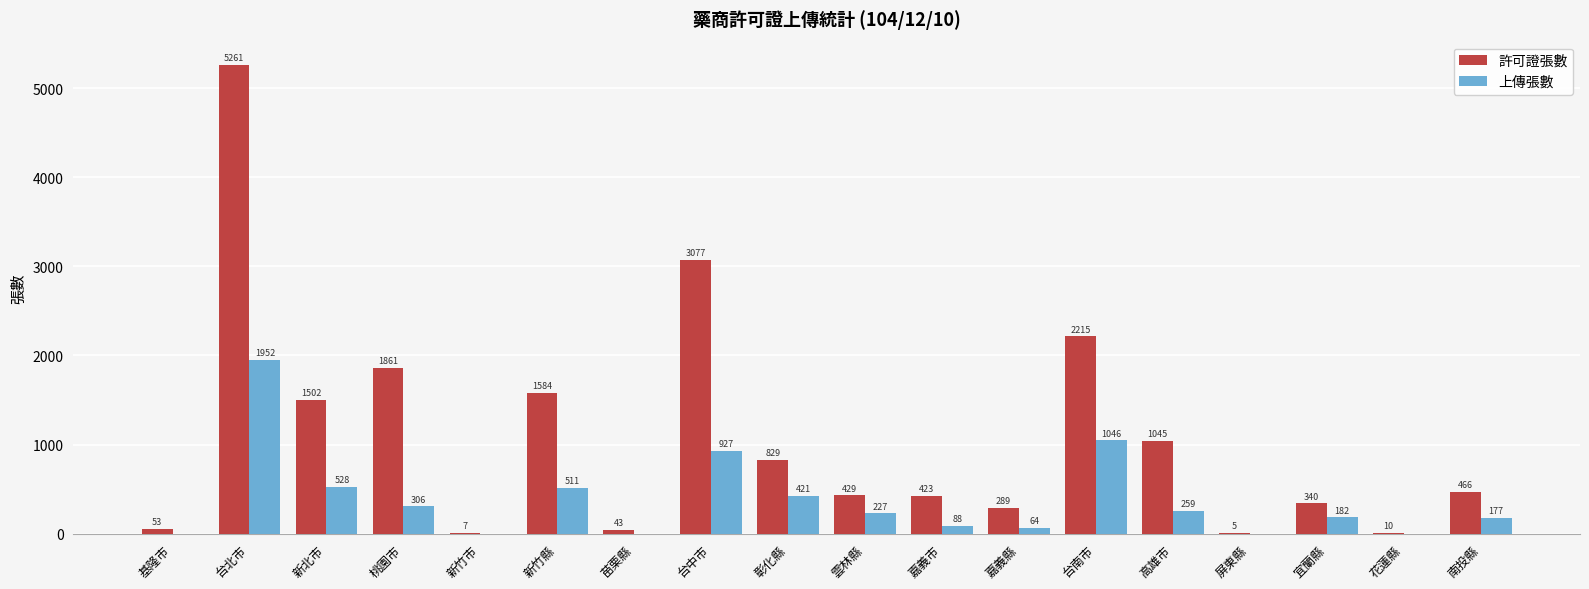

Between 桃園市 and 雲林縣, which series saw the biggest shift?

許可證張數